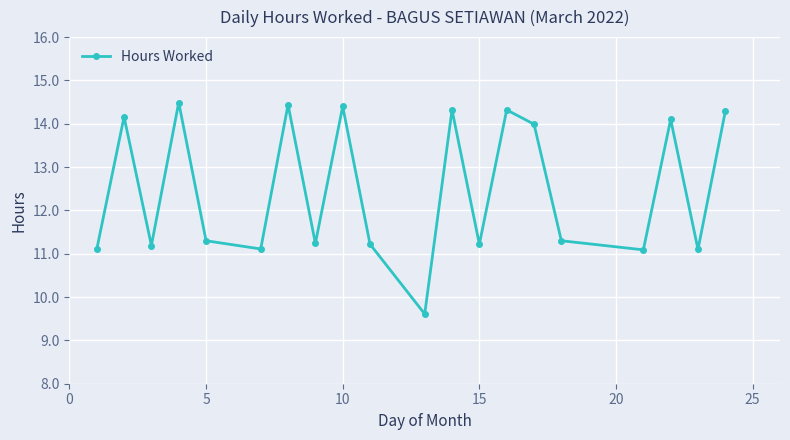

Is this an area chart (filled region under the line)?

No